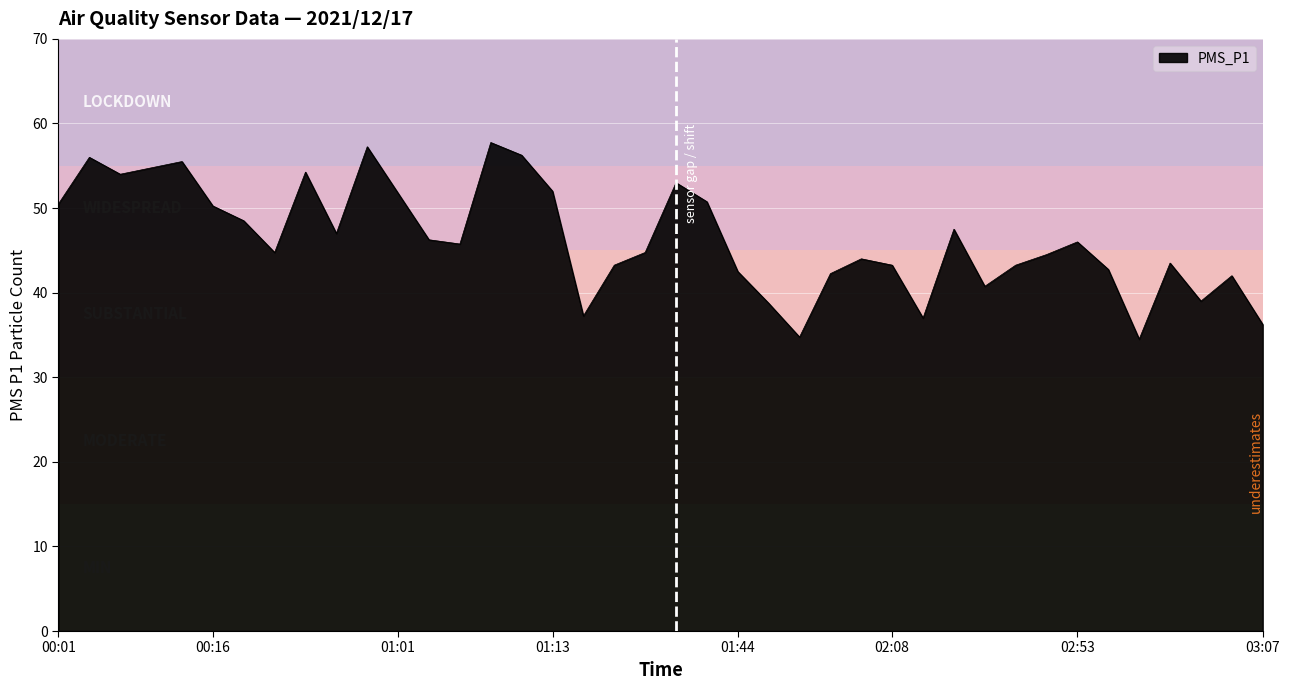

What is the smallest value displayed?

34.5